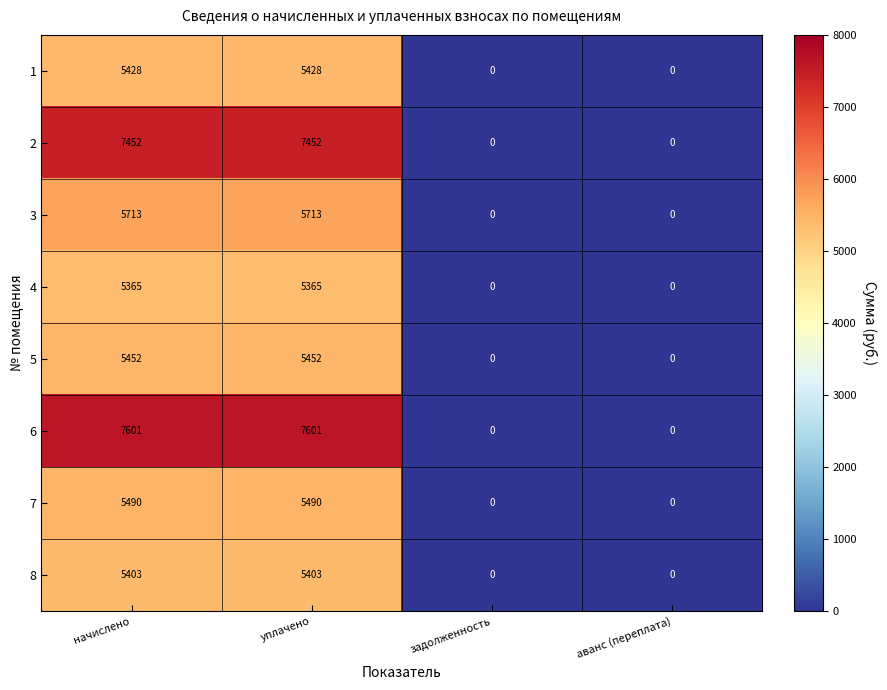

True or false: 7 has a value of 0 at задолженность.

True